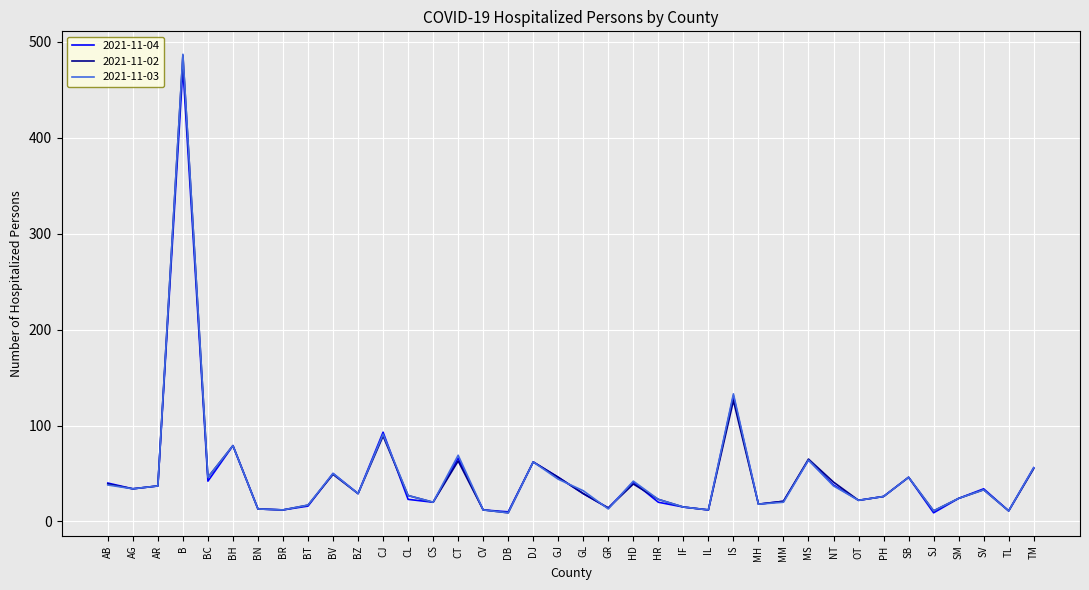

Is the value of 2021-11-04 at BT greater than the value of 2021-11-02 at DB?

Yes